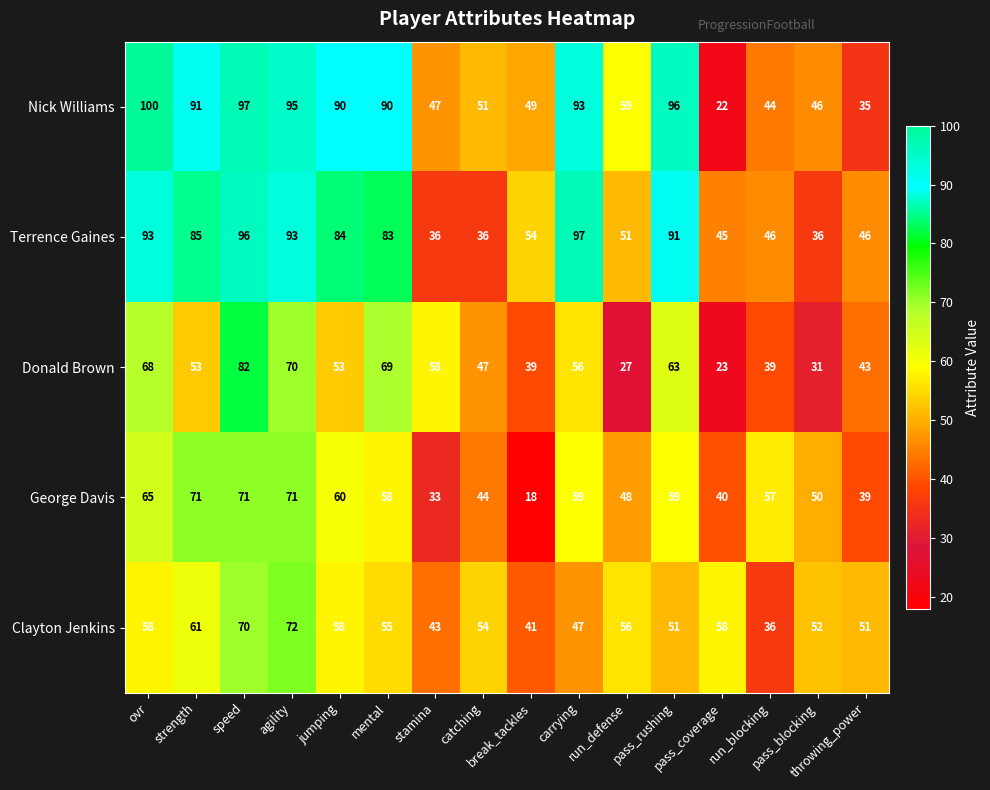

What is the maximum value for Donald Brown?

82